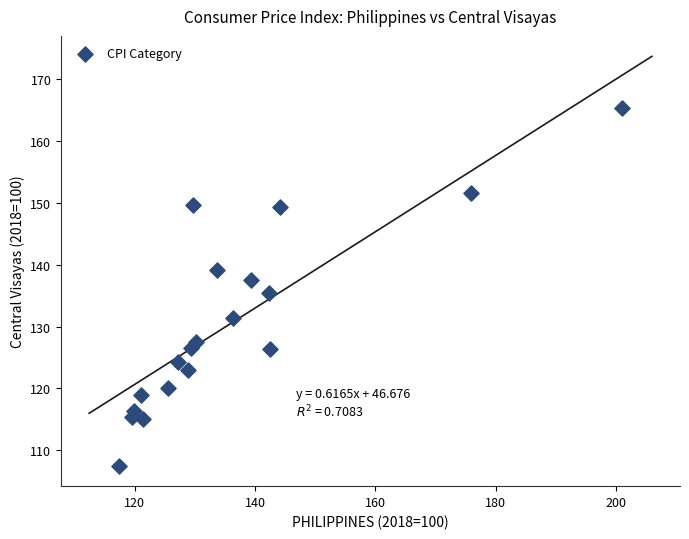

What is the range of Y values (max minus min)?

57.9